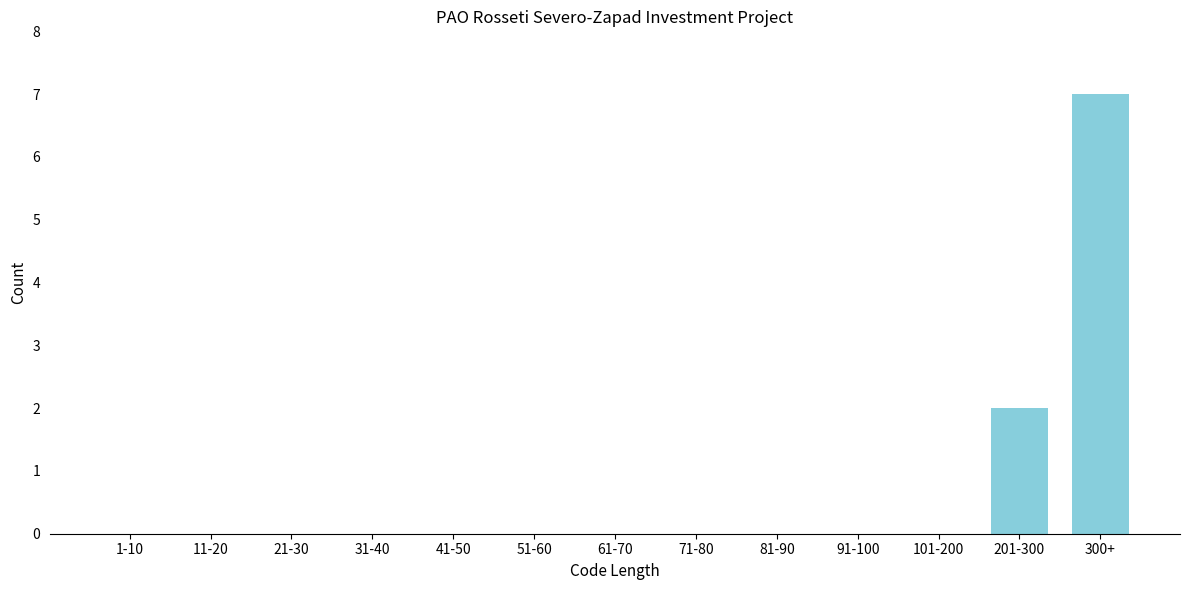

Reading left to right, list all the values displayed in this chart.

1-10=0	11-20=0	21-30=0	31-40=0	41-50=0	51-60=0	61-70=0	71-80=0	81-90=0	91-100=0	101-200=0	201-300=2	300+=7